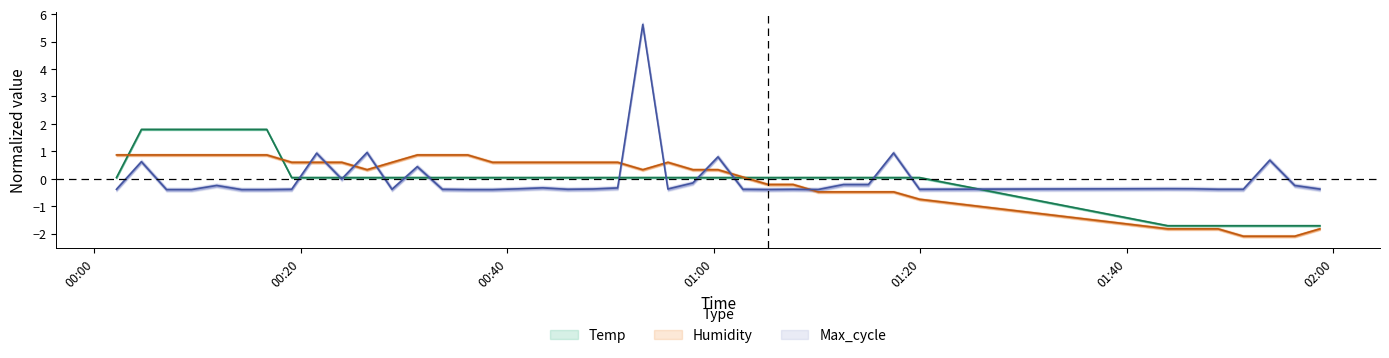

True or false: Max_cycle and Temp cross at least once.

True